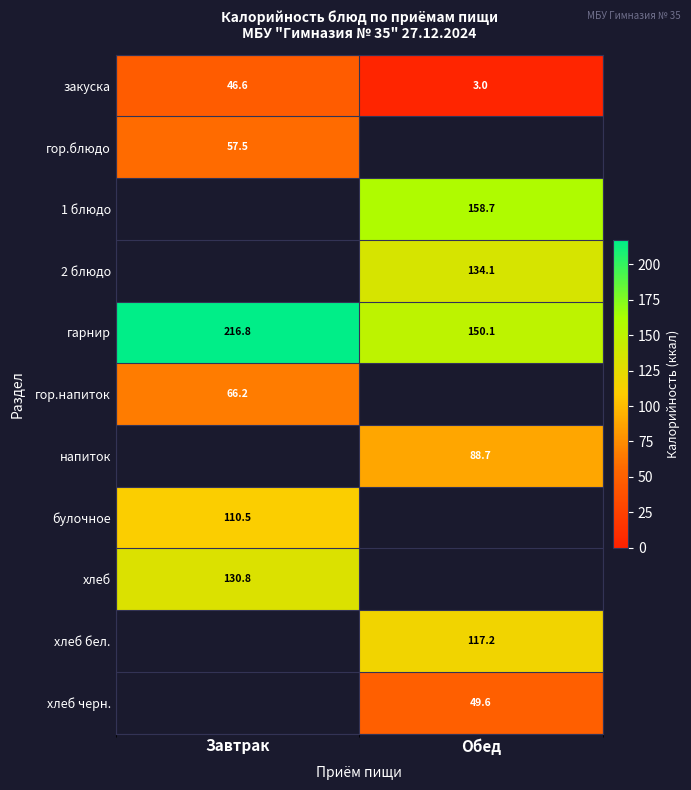

Is the value of закуска at Обед greater than the value of 1 блюдо at Обед?

No